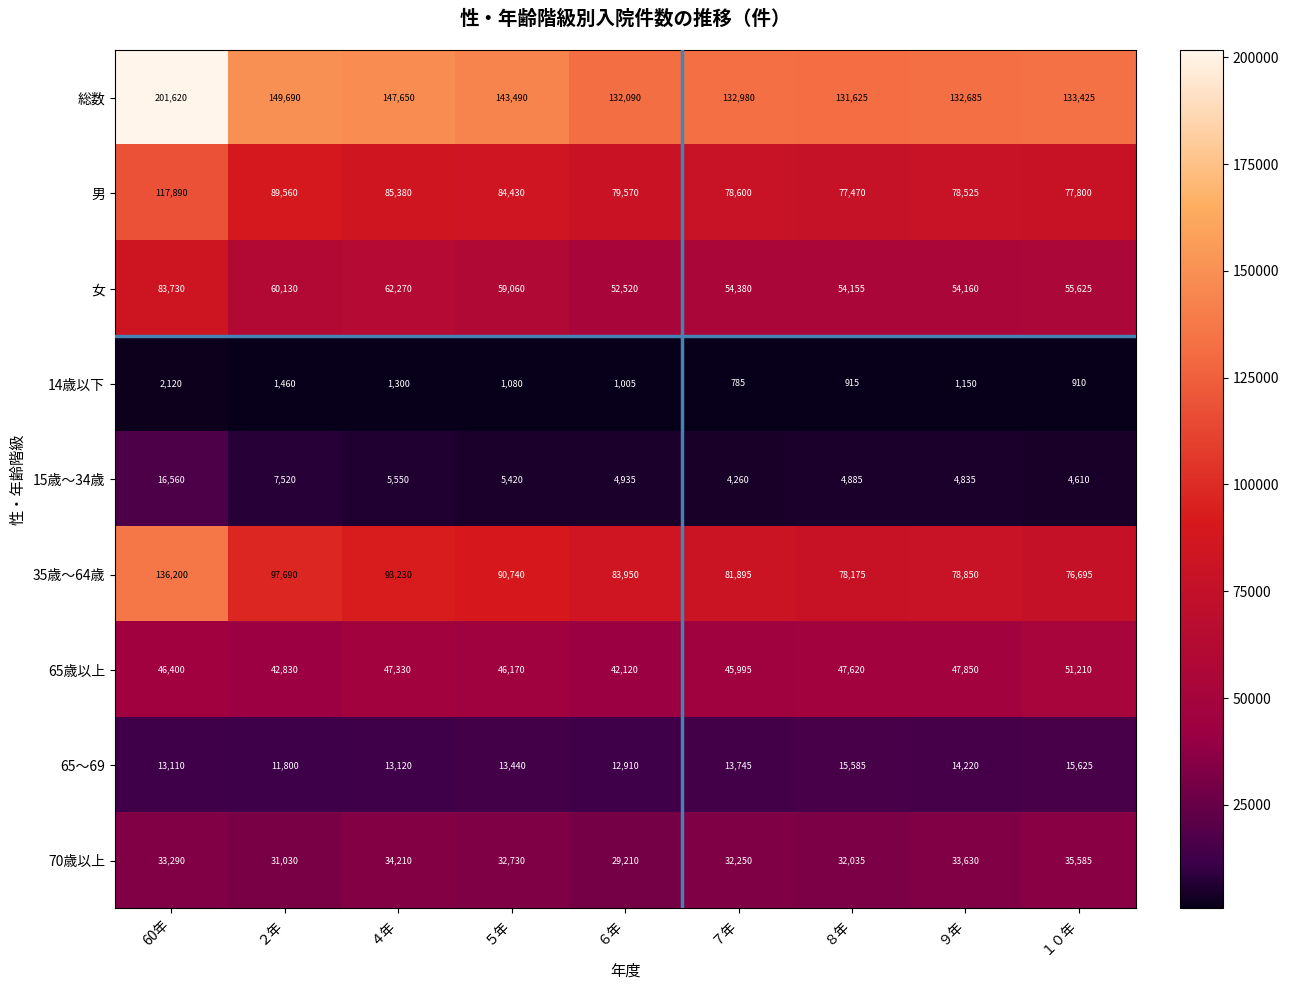

Which series has the largest total across all categories?

総数